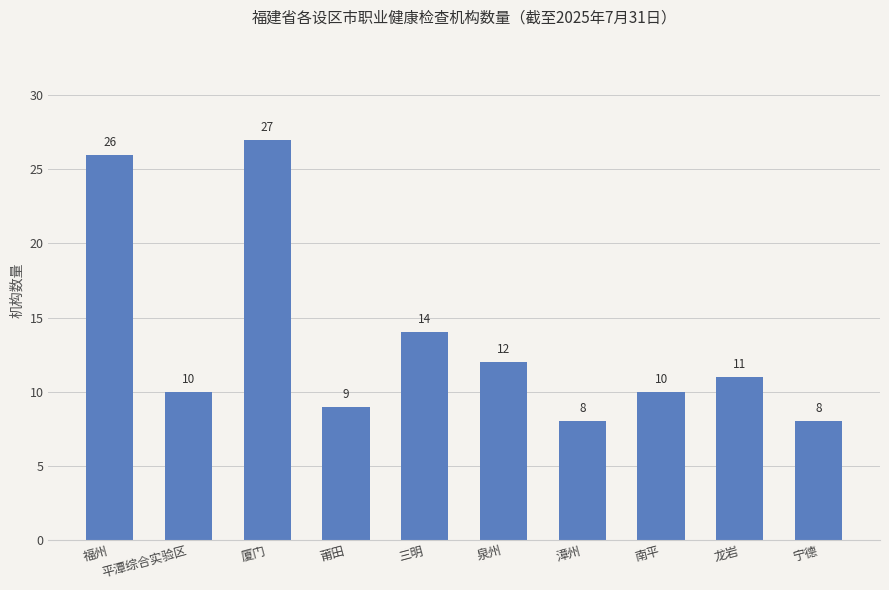

What is the ratio of the value at 南平 to the value at 厦门?

0.4